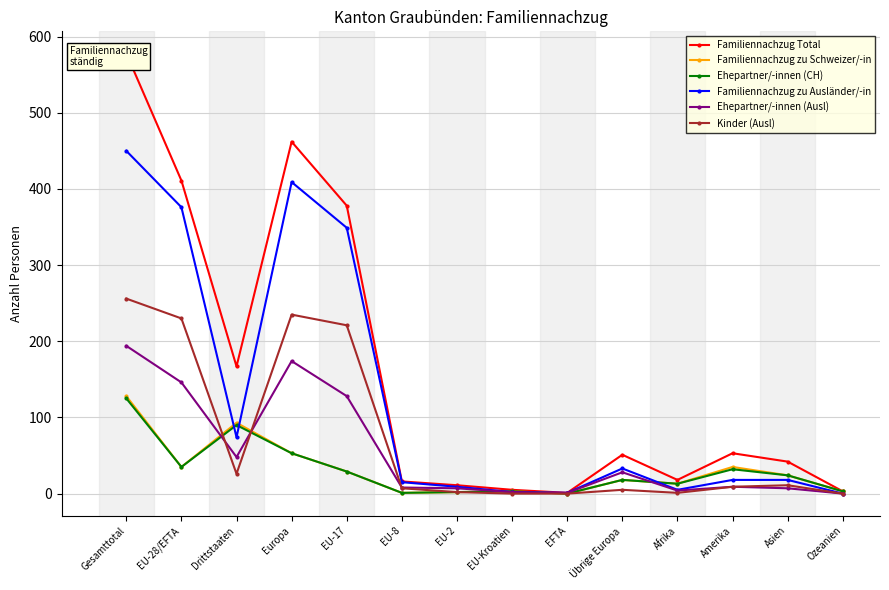

At which category is the sum across all series the highest?

Gesamttotal